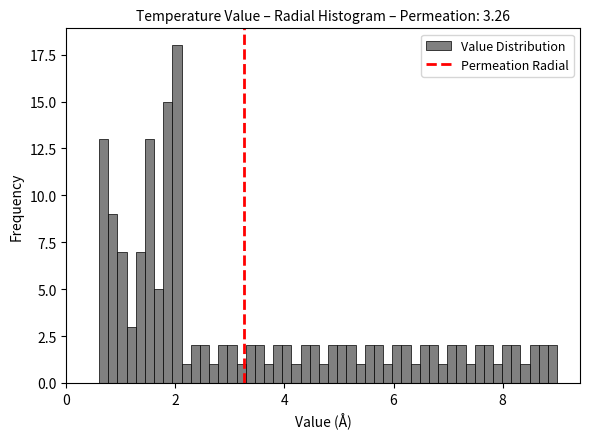

Read against the x-axis, roughly where is the centre of the tallest bar?

2.0